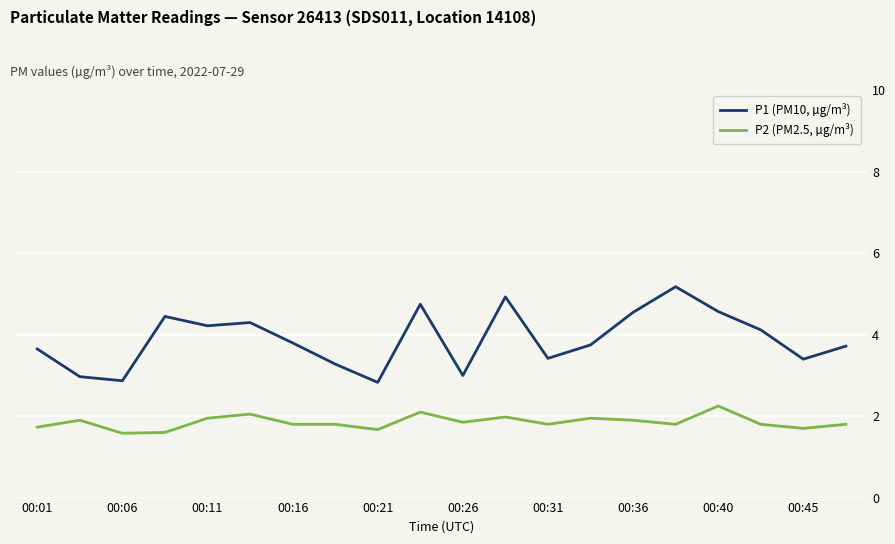

True or false: P1 (PM10, µg/m³) and P2 (PM2.5, µg/m³) cross at least once.

False